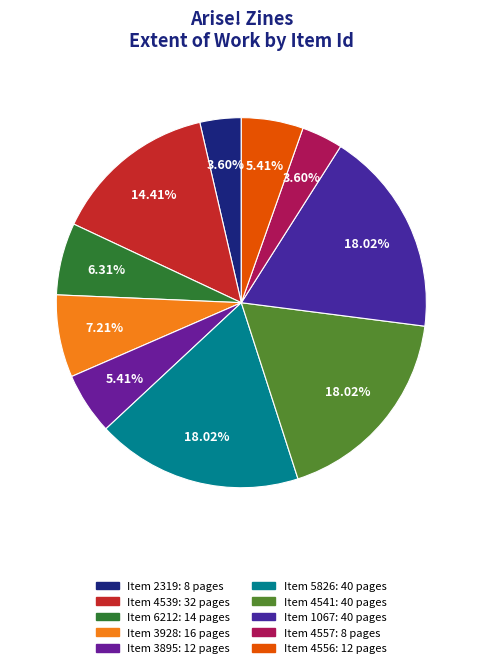

Rank the categories by value from lowest to highest.

2319, 4557, 3895, 4556, 6212, 3928, 4539, 5826, 4541, 1067